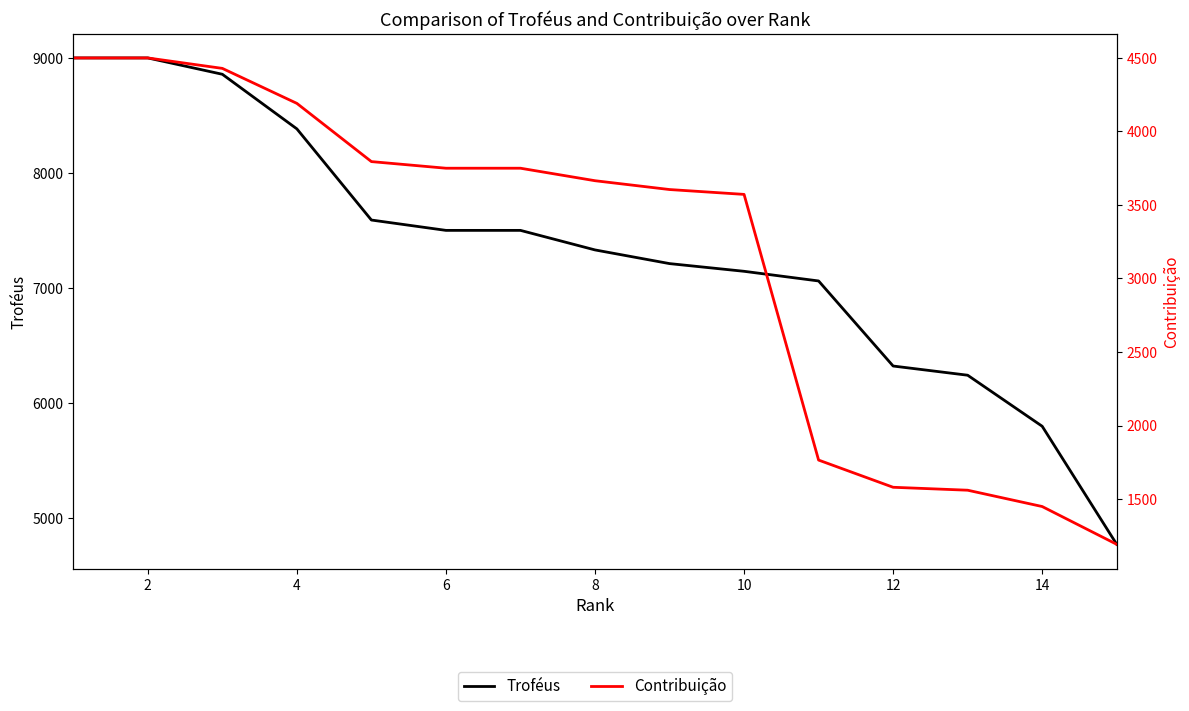

True or false: Troféus and Contribuição cross at least once.

False